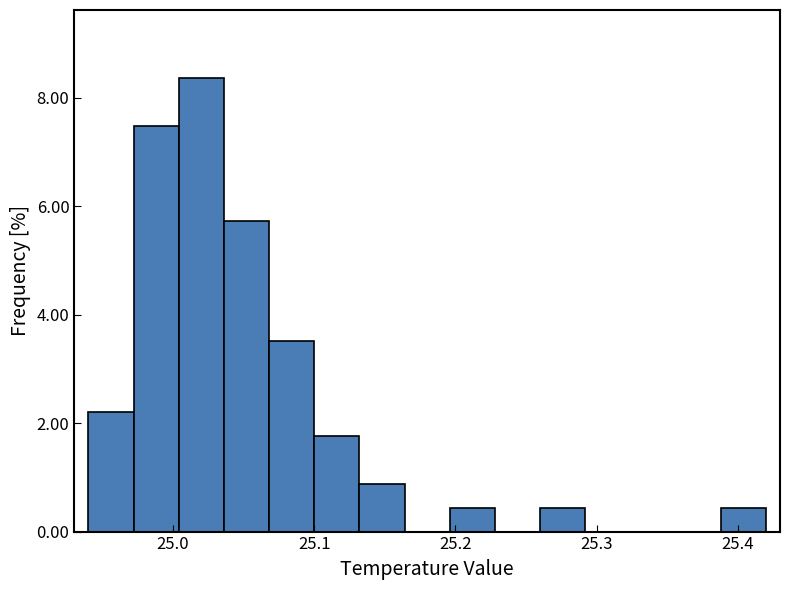

Around what value on the x-axis is the tallest bar? Give the approximate position of its centre, as read against the axis.

25.02